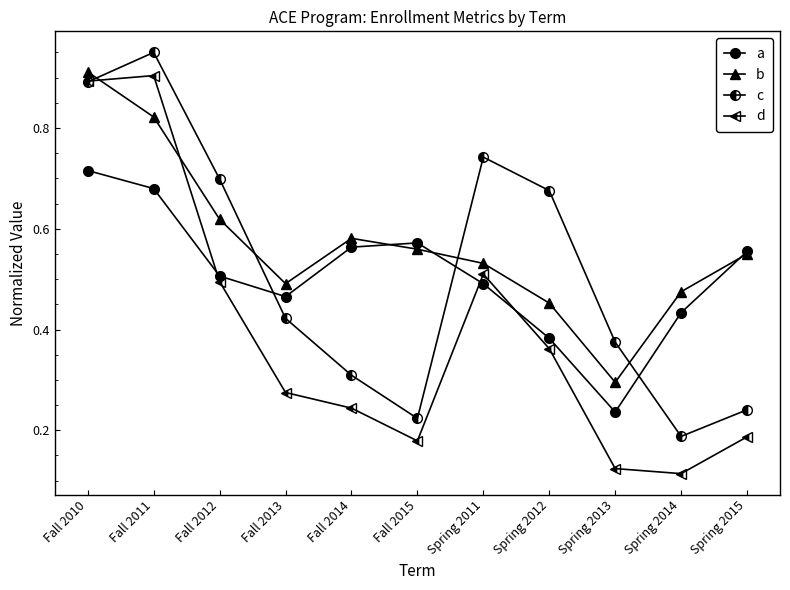

Count the number of categories in the chart.

11